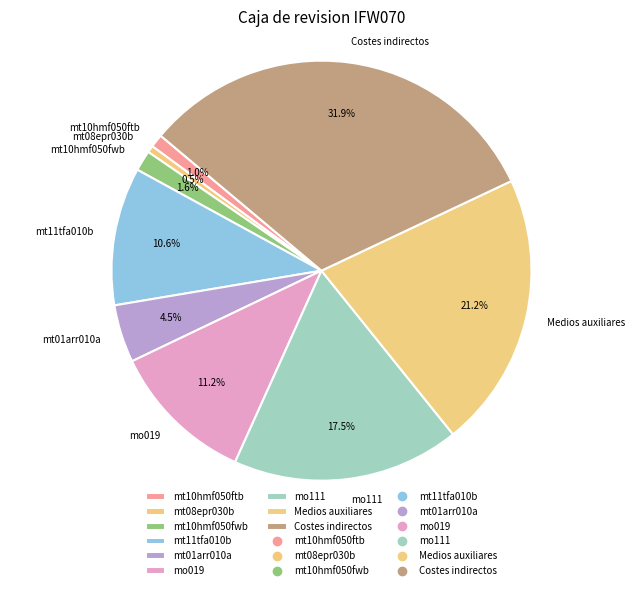

To the nearest percent, what percentage of the pie is mt10hmf050fwb?

2%